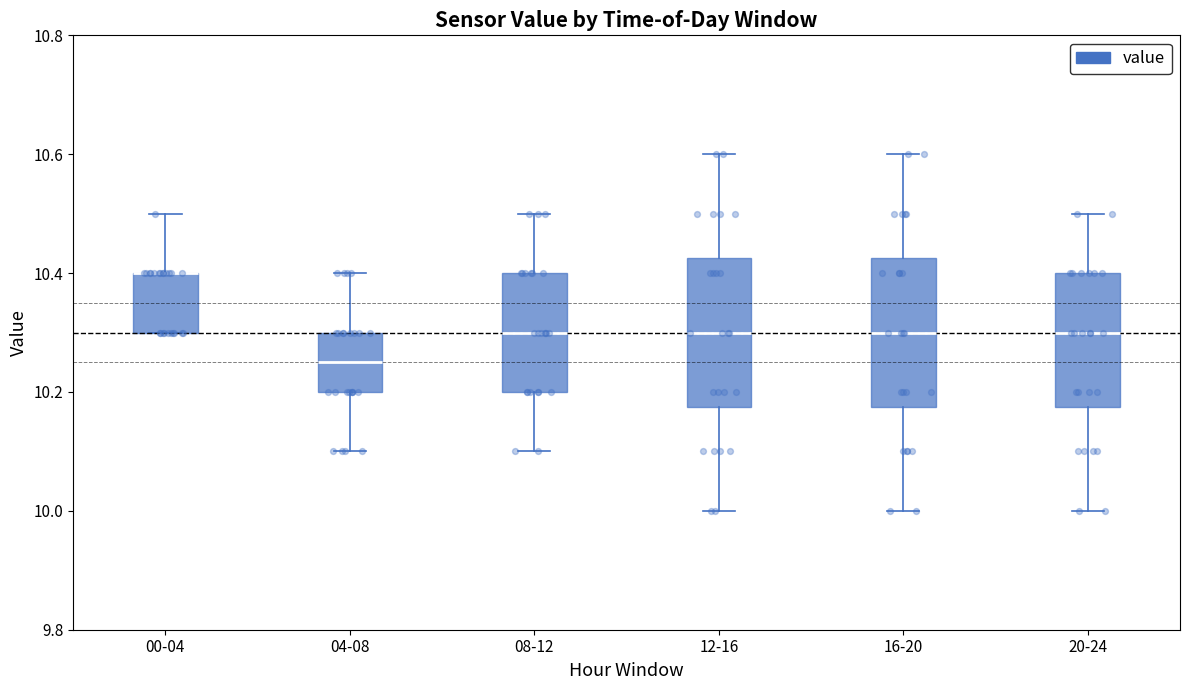

Reading left to right, read every box against the y-axis: the position of its median line, the range the box covers, and the ends of its whiskers. The values are not printed on the chart, so give them approximately, as read against the axis.

00-04: median 10.40 (drawn on the box's upper edge), box 10.30 to 10.40, whiskers 10.30 to 10.50
04-08: median 10.26, box 10.20 to 10.30, whiskers 10.10 to 10.40
08-12: median 10.30, box 10.20 to 10.40, whiskers 10.10 to 10.50
12-16: median 10.30, box 10.18 to 10.42, whiskers 10.00 to 10.60
16-20: median 10.30, box 10.18 to 10.42, whiskers 10.00 to 10.60
20-24: median 10.30, box 10.18 to 10.40, whiskers 10.00 to 10.50